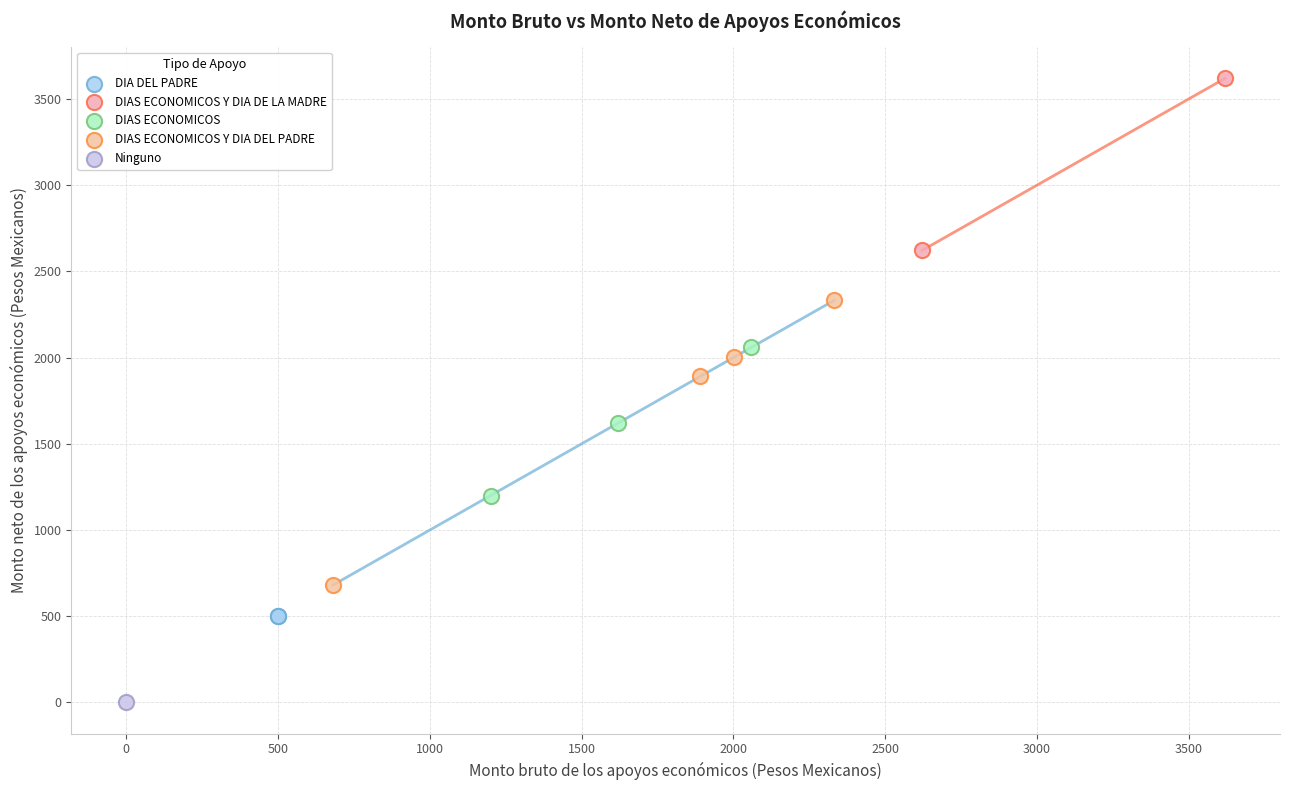

What are all the series names shown in the legend?

DIA DEL PADRE, DIAS ECONOMICOS Y DIA DE LA MADRE, DIAS ECONOMICOS, DIAS ECONOMICOS Y DIA DEL PADRE, Ninguno